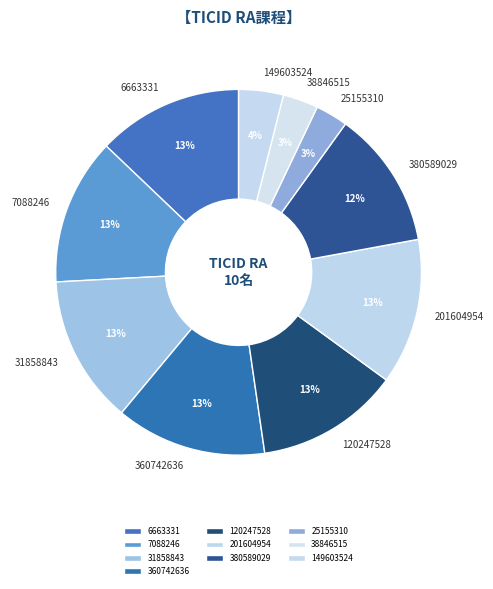

To the nearest percent, what percentage of the pie is 120247528?

13%